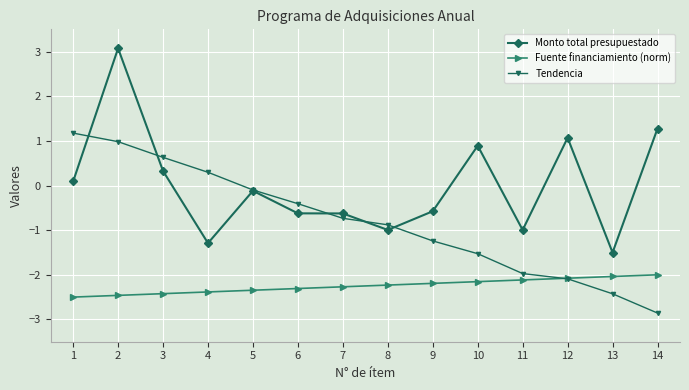

At 3, list the series in order from smallest to largest.

Fuente financiamiento (norm), Monto total presupuestado, Tendencia